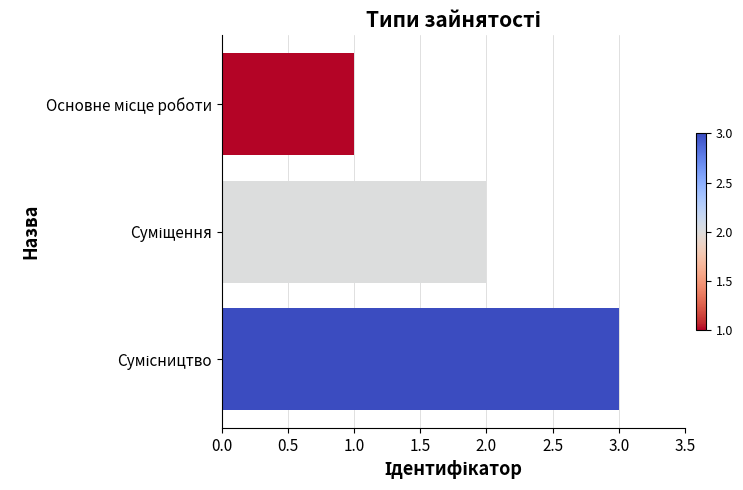

How many series are shown in this chart?

1